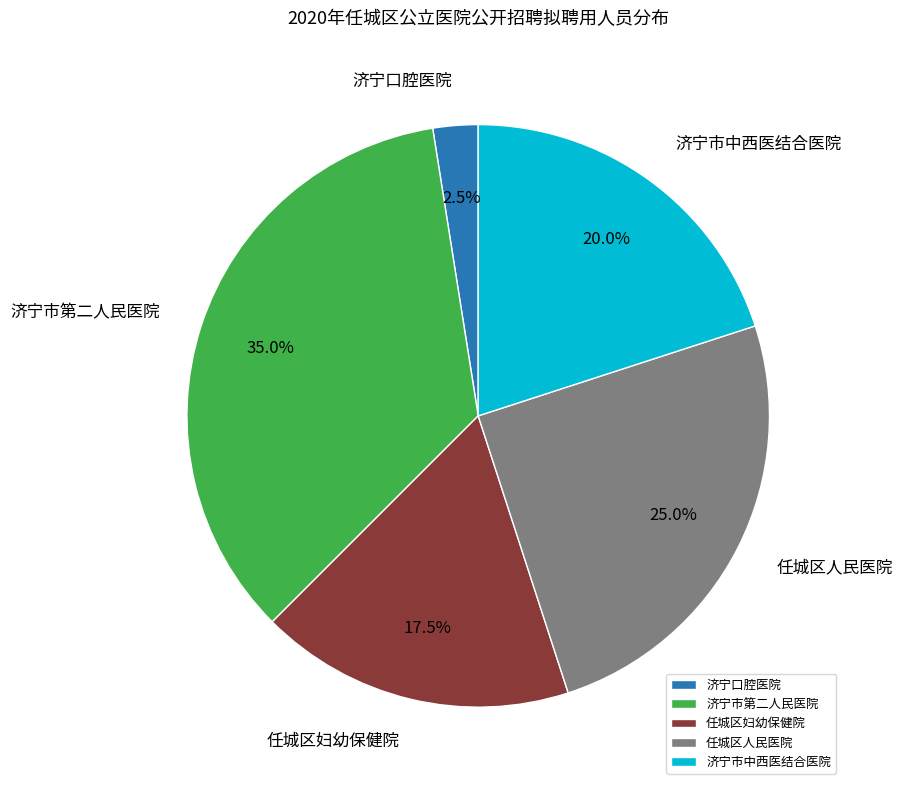

What is the ratio of the value at 济宁市中西医结合医院 to the value at 任城区人民医院?

0.8